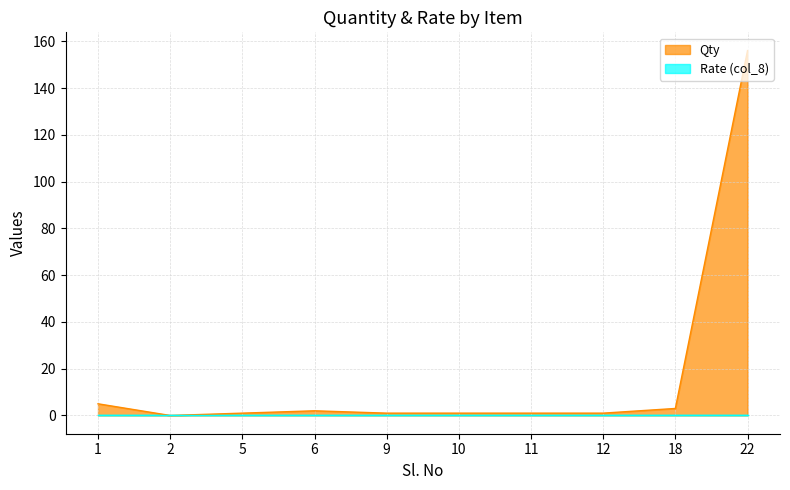

At which category does the data reach its first local valley?

2